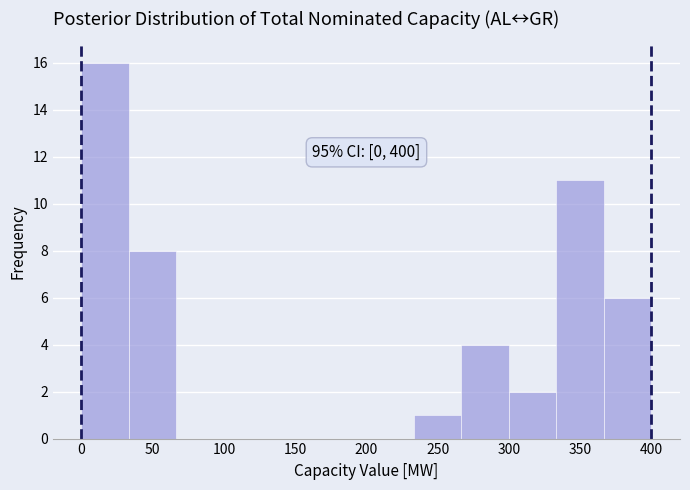

Which range on the x-axis has the tallest bar?

0 to 35